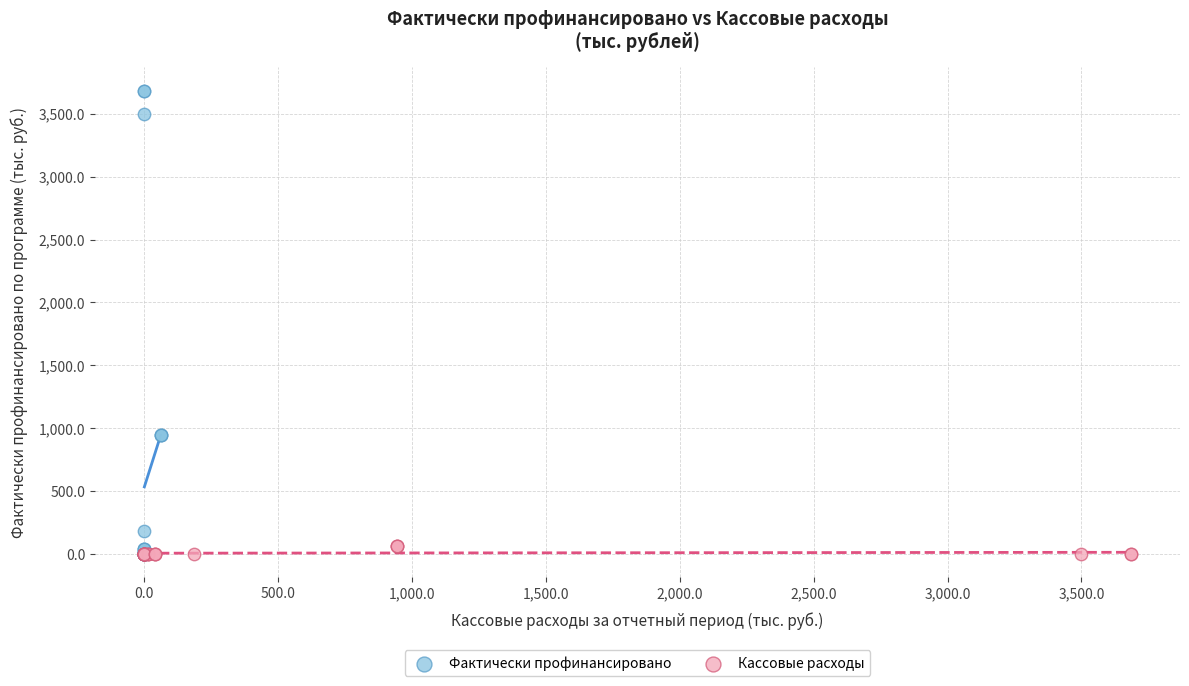

Which series has the largest Y range (max minus min)?

Фактически профинансировано